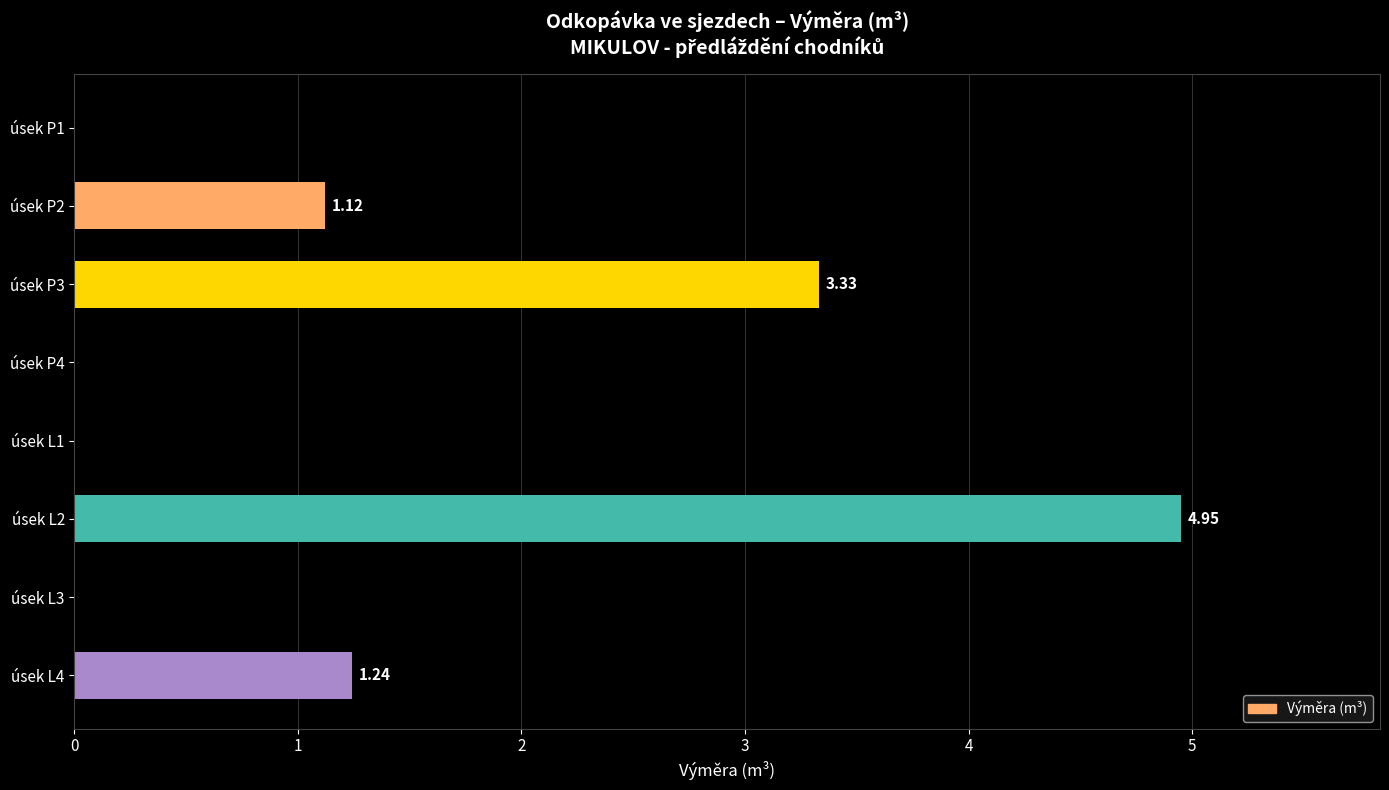

Between úsek P1 and úsek L2, which is larger?

úsek L2